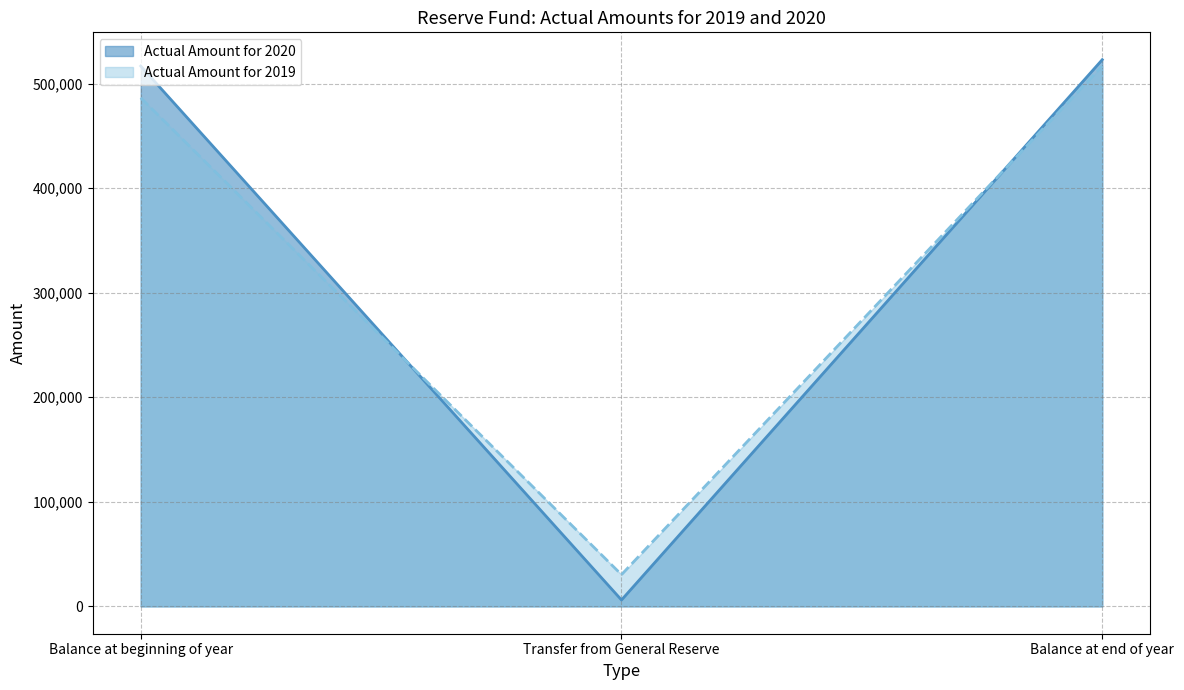

How many series are shown in this chart?

2